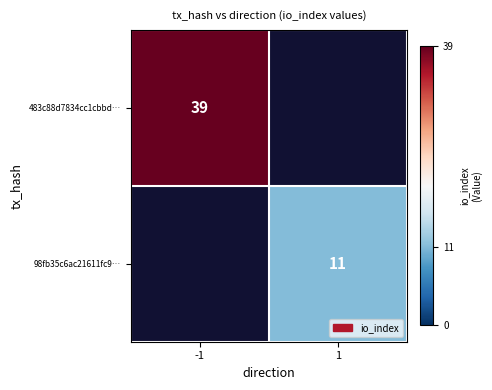

The value of 98fb35c6ac21611fc9… at 1 is 4. True or false?

False